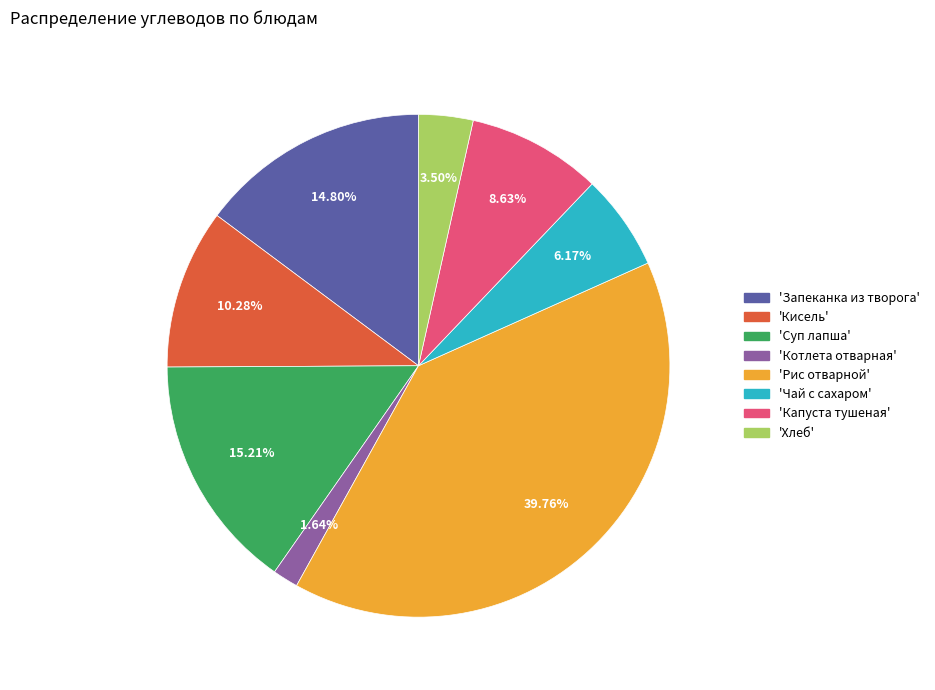

Does any single category account for the majority?

No